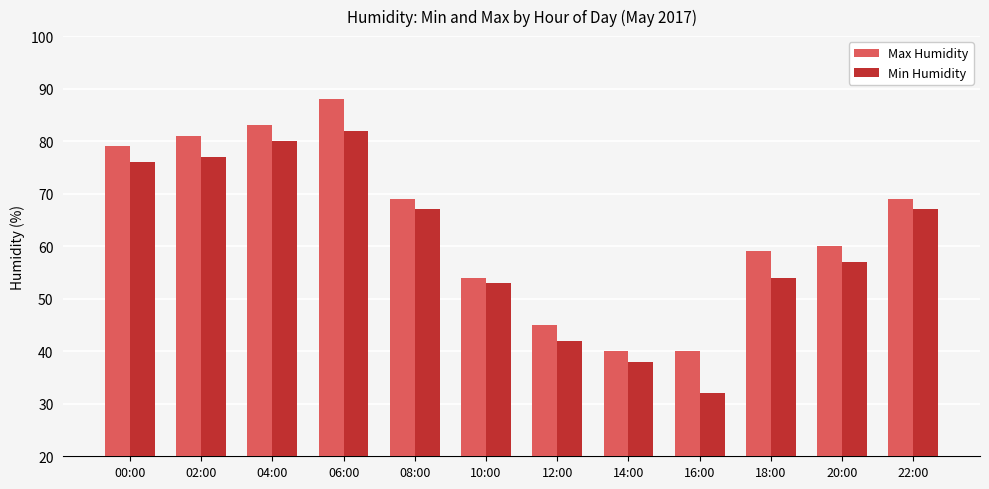

List the series in order of their overall mean, lowest first.

Min Humidity, Max Humidity